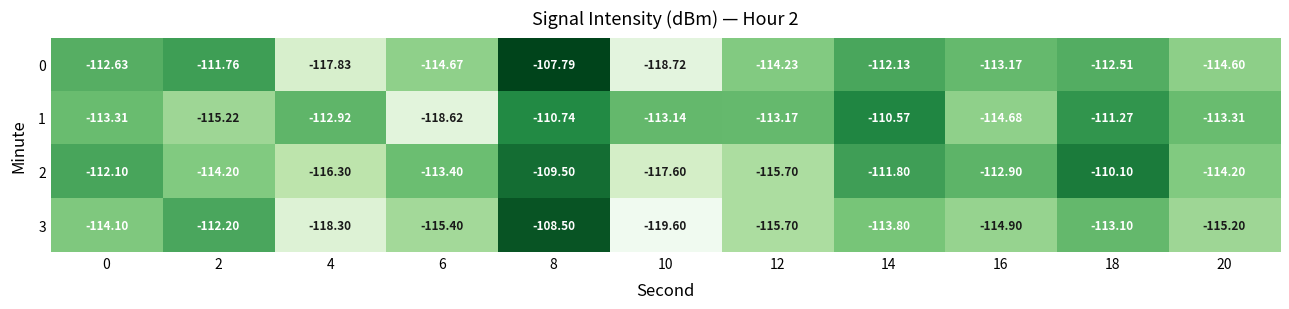

Reading left to right, transcribe all the data shown in this chart.

0: 0=-112.6	2=-111.8	4=-117.8	6=-114.7	8=-107.8	10=-118.7	12=-114.2	14=-112.1	16=-113.2	18=-112.5	20=-114.6
1: 0=-113.3	2=-115.2	4=-112.9	6=-118.6	8=-110.7	10=-113.1	12=-113.2	14=-110.6	16=-114.7	18=-111.3	20=-113.3
2: 0=-112.1	2=-114.2	4=-116.3	6=-113.4	8=-109.5	10=-117.6	12=-115.7	14=-111.8	16=-112.9	18=-110.1	20=-114.2
3: 0=-114.1	2=-112.2	4=-118.3	6=-115.4	8=-108.5	10=-119.6	12=-115.7	14=-113.8	16=-114.9	18=-113.1	20=-115.2